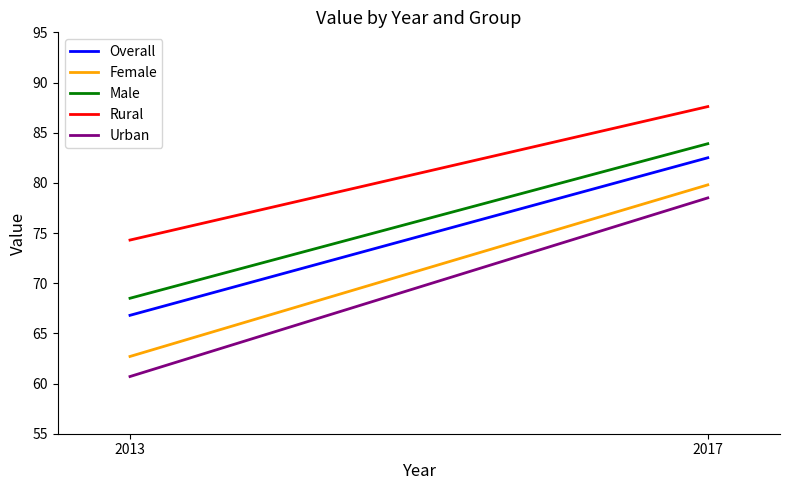

Which label corresponds to the smallest value in the chart?

2013